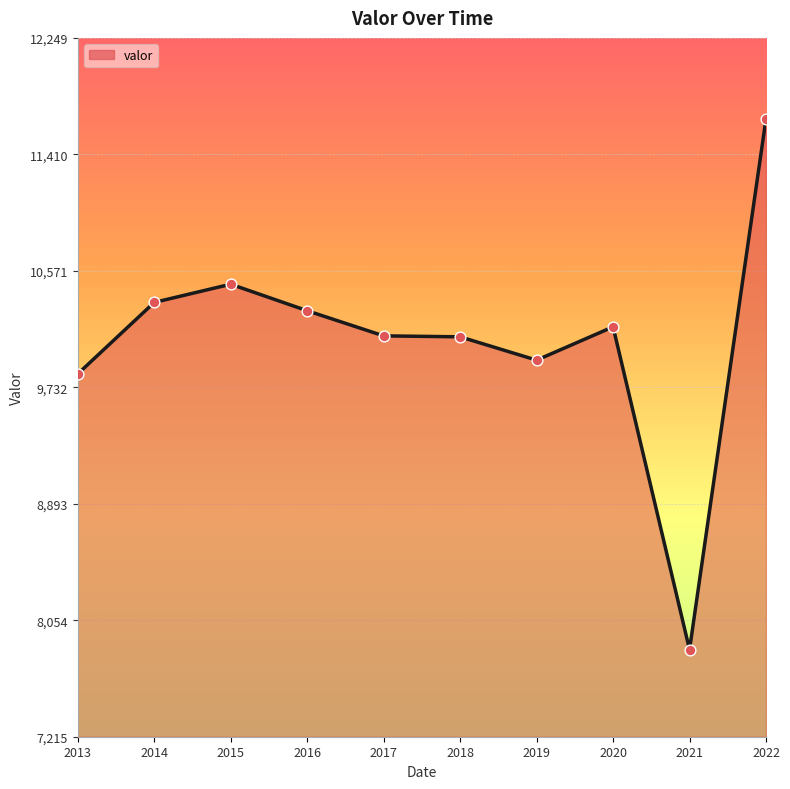

What is the ratio of the value at 2015 to the value at 2022?

0.9